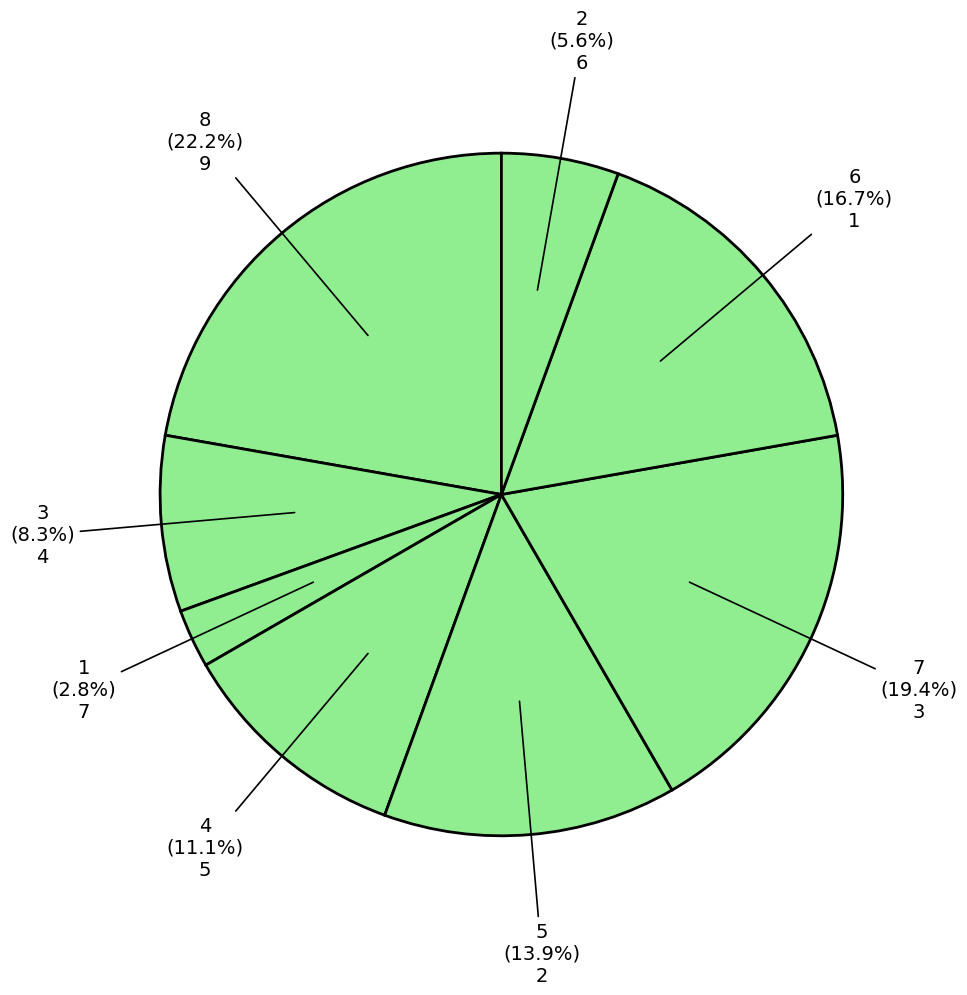

Does 3 account for over 50% of the chart?

No